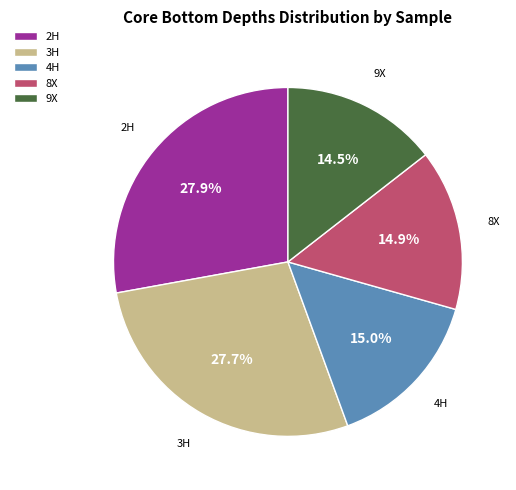

Is there any slice that represents more than half of the pie?

No